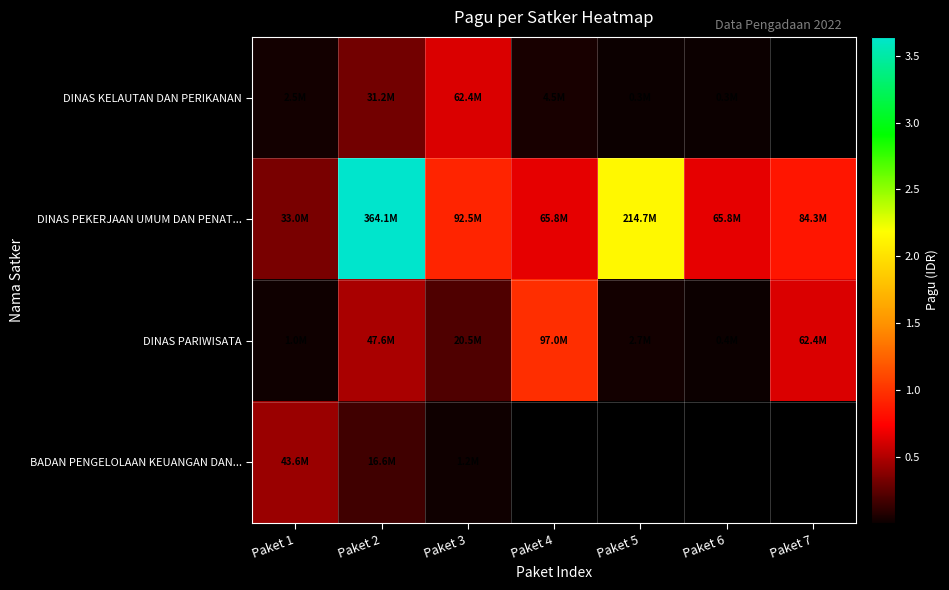

The value of DINAS PEKERJAAN UMUM DAN PENAT... at Paket 6 is 65760000.0. True or false?

True